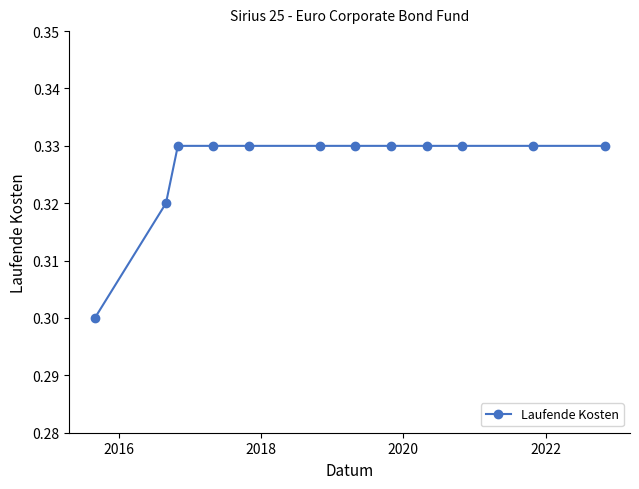

What is the sum of all values?

3.9